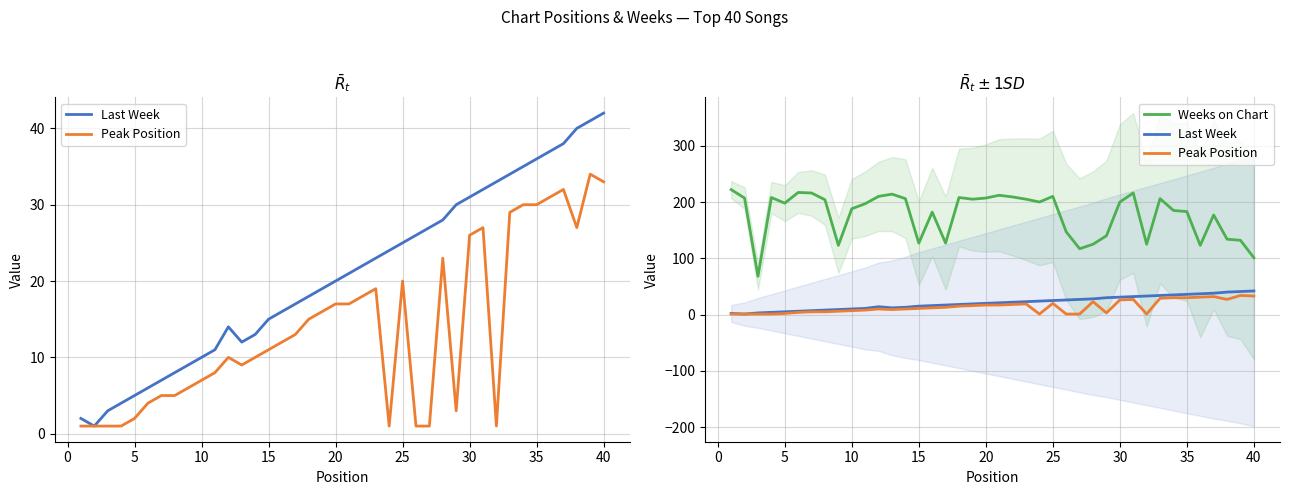

True or false: Weeks on Chart and Last Week cross at least once.

False